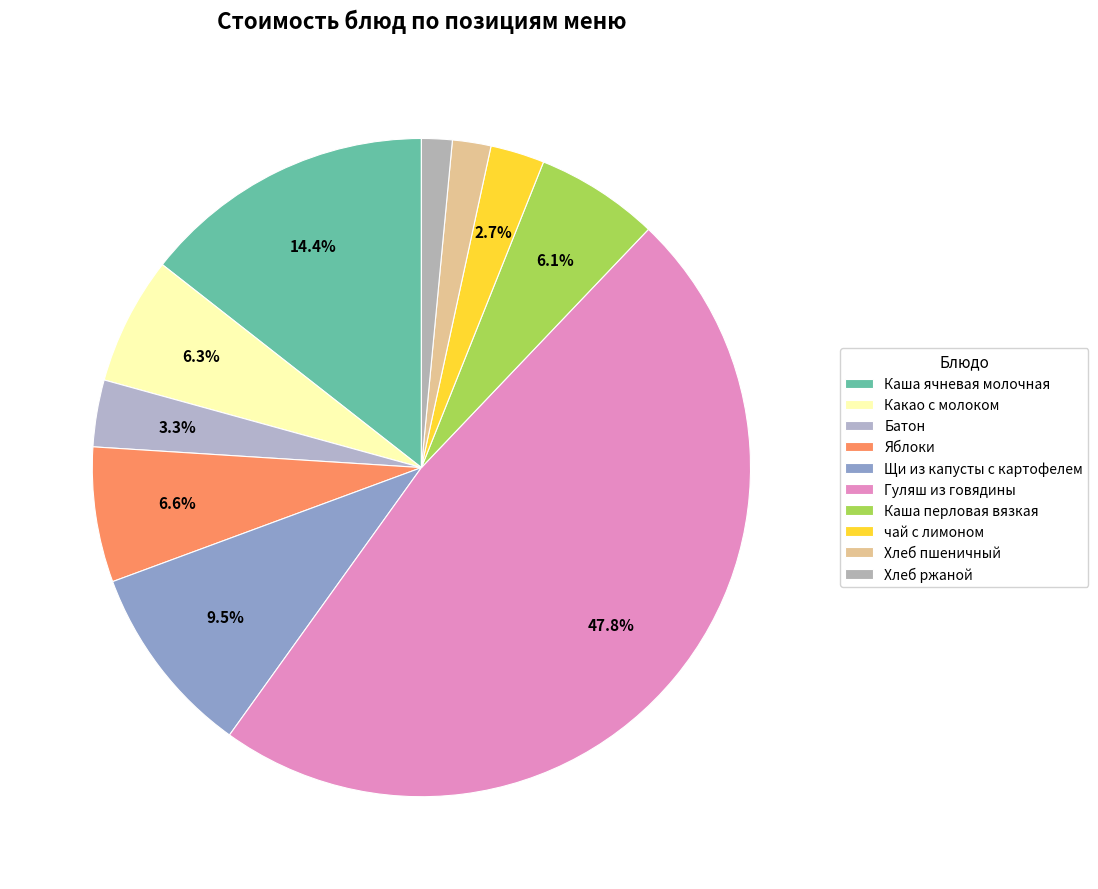

Which slice is the largest?

Гуляш из говядины